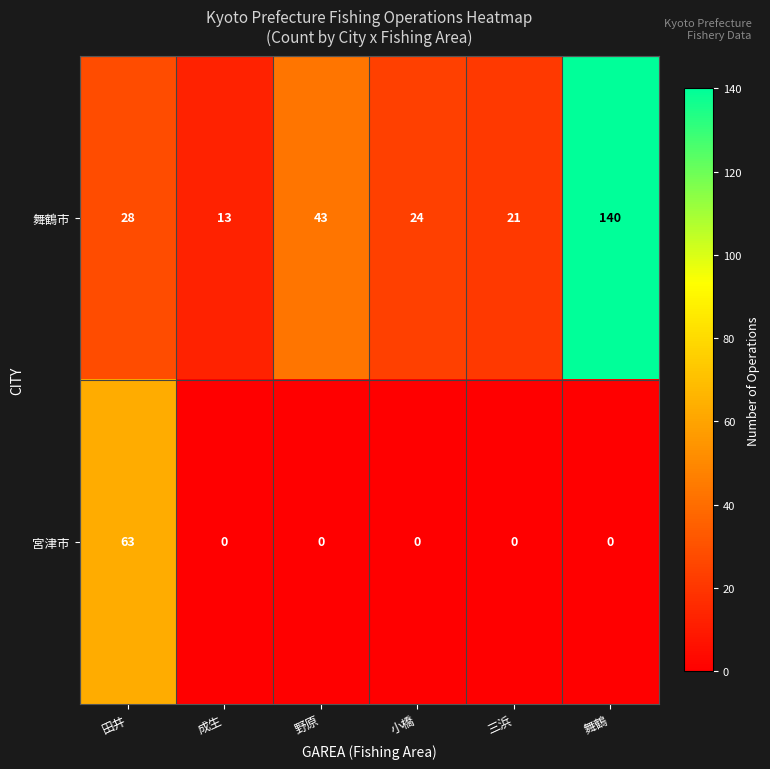

Which category has the highest value across all series?

舞鶴